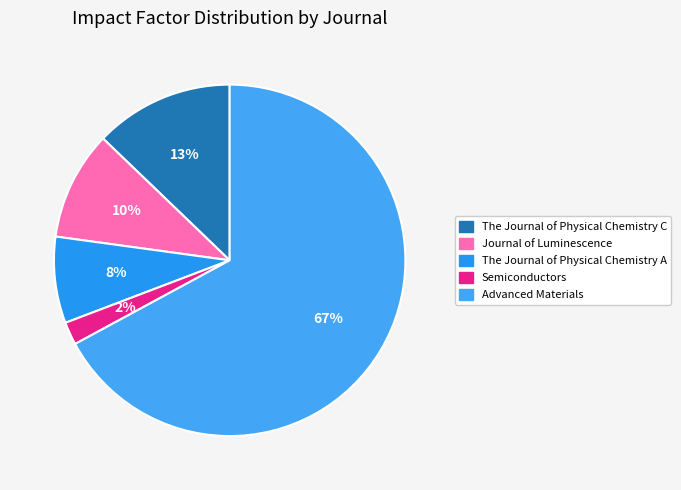

What percentage is NOT represented by Journal of Luminescence?

90.0%